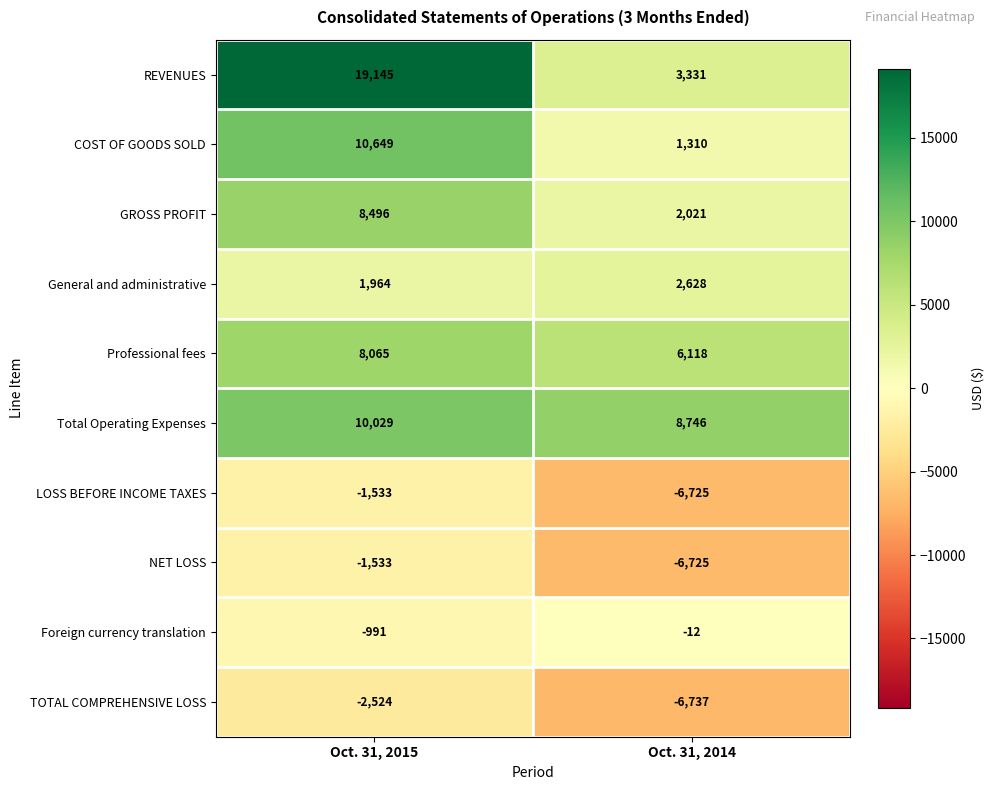

Reading left to right, what are all the values shown in this chart?

REVENUES: Oct. 31, 2015=19145	Oct. 31, 2014=3331
COST OF GOODS SOLD: Oct. 31, 2015=10649	Oct. 31, 2014=1310
GROSS PROFIT: Oct. 31, 2015=8496	Oct. 31, 2014=2021
General and administrative: Oct. 31, 2015=1964	Oct. 31, 2014=2628
Professional fees: Oct. 31, 2015=8065	Oct. 31, 2014=6118
Total Operating Expenses: Oct. 31, 2015=10029	Oct. 31, 2014=8746
LOSS BEFORE INCOME TAXES: Oct. 31, 2015=-1533	Oct. 31, 2014=-6725
NET LOSS: Oct. 31, 2015=-1533	Oct. 31, 2014=-6725
Foreign currency translation: Oct. 31, 2015=-991	Oct. 31, 2014=-12
TOTAL COMPREHENSIVE LOSS: Oct. 31, 2015=-2524	Oct. 31, 2014=-6737